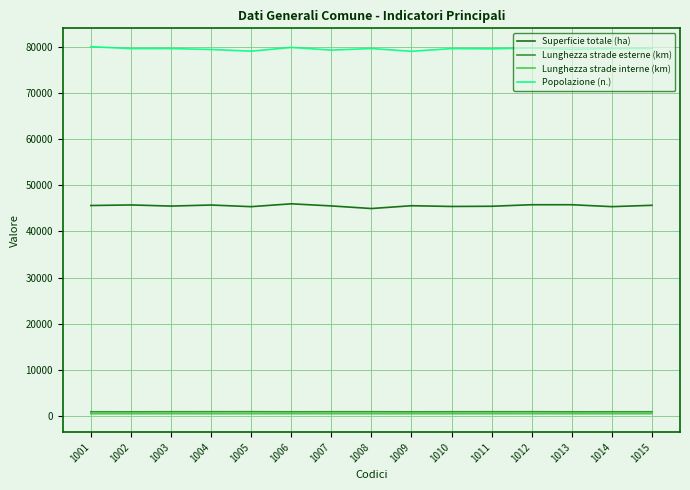

What are all the series names shown in the legend?

Superficie totale (ha), Lunghezza strade esterne (km), Lunghezza strade interne (km), Popolazione (n.)